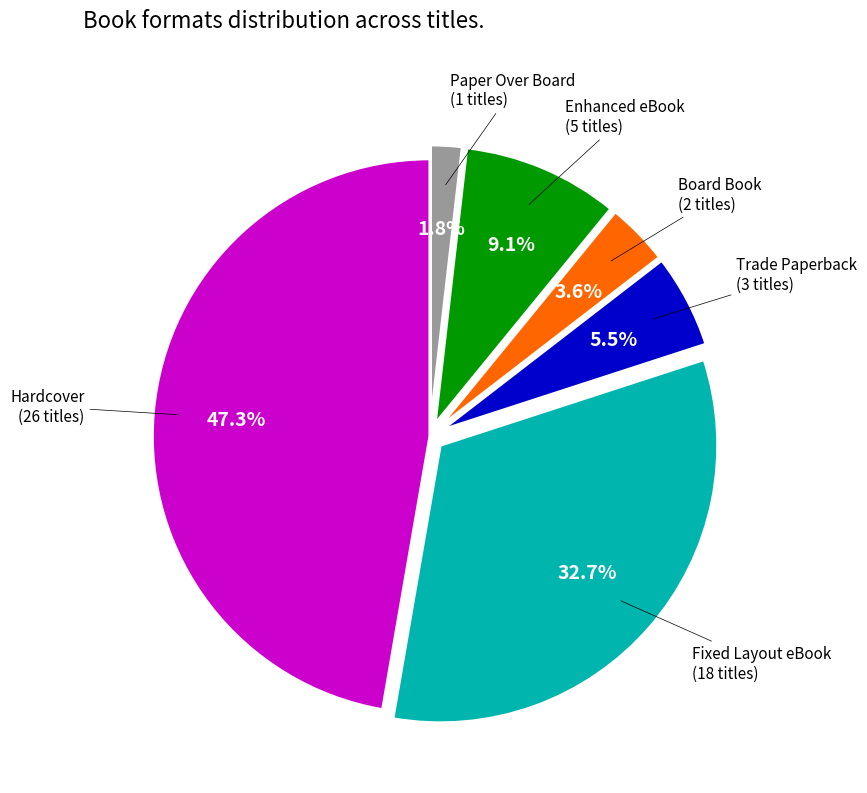

Rank the categories by value from highest to lowest.

Hardcover, Fixed Layout eBook, Enhanced eBook, Trade Paperback, Board Book, Paper Over Board